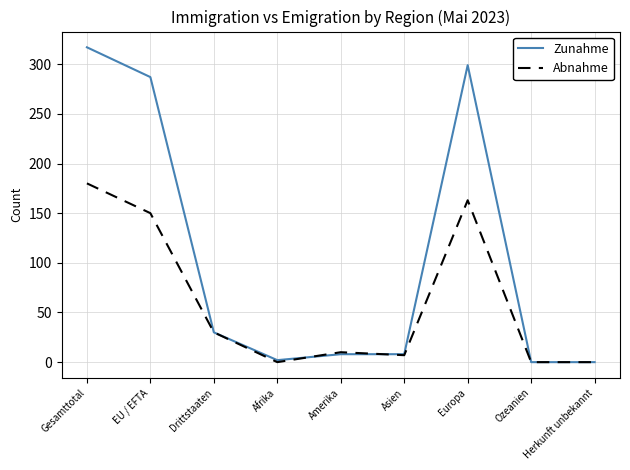

What is the highest value of the Zunahme series?

317